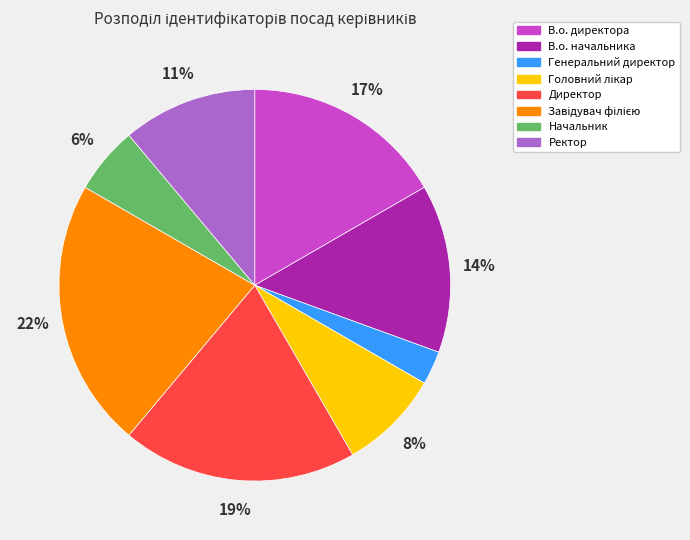

Is there any slice that represents more than half of the pie?

No